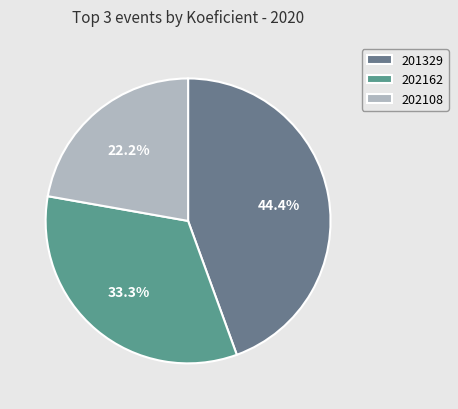

How many slices are in this pie chart?

3